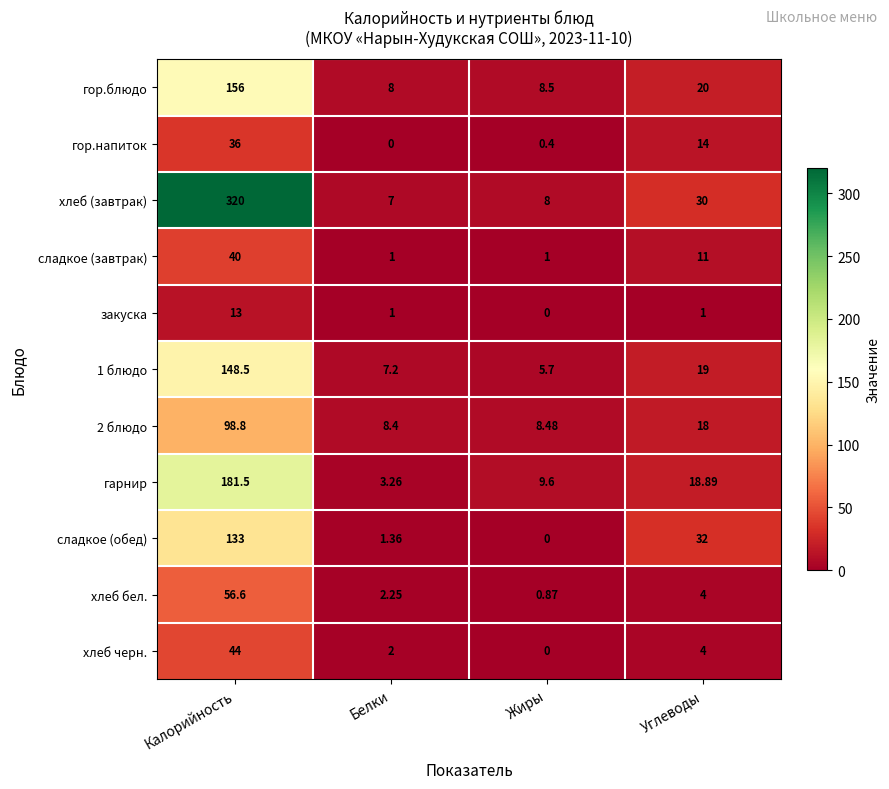

Rank the categories by сладкое (обед) value from lowest to highest.

Жиры, Белки, Углеводы, Калорийность